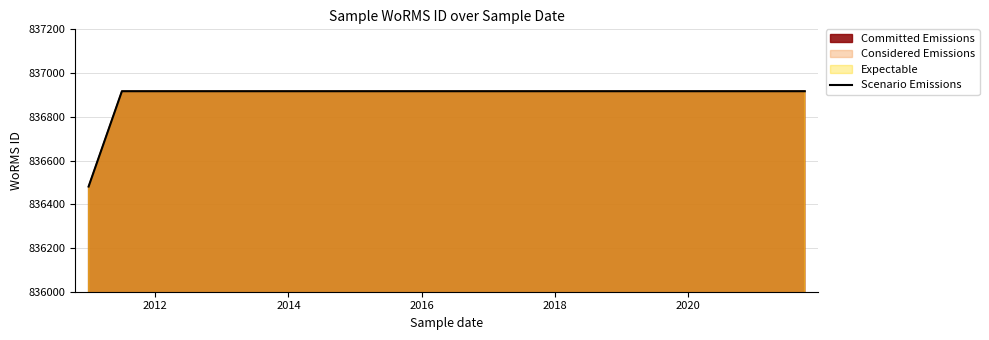

The chart shows a value of 836917 at 2014. True or false?

True